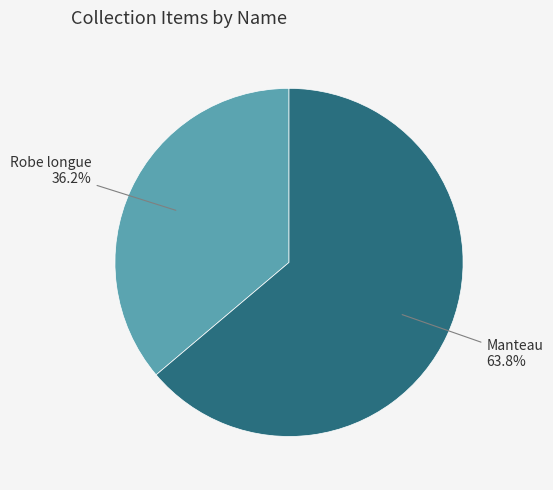

Is there a majority slice in this chart?

Yes